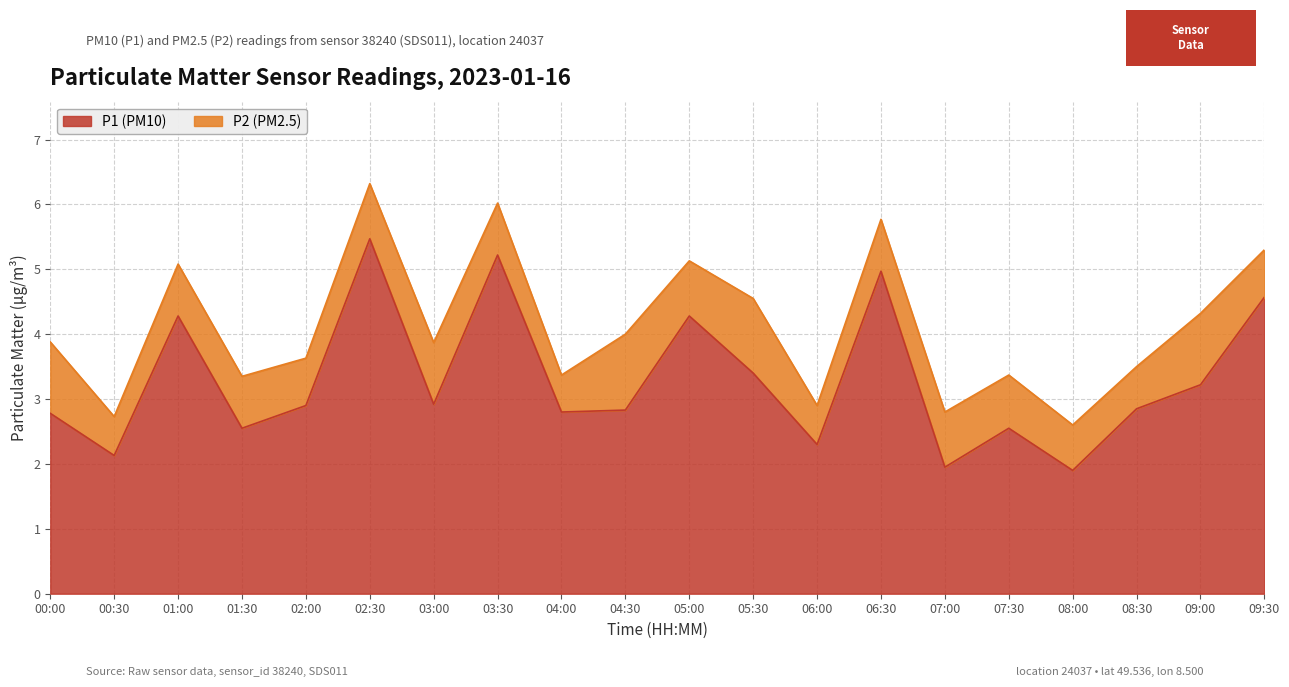

Approximately how many times larger is the value at 01:00 compared to 03:30?

0.8